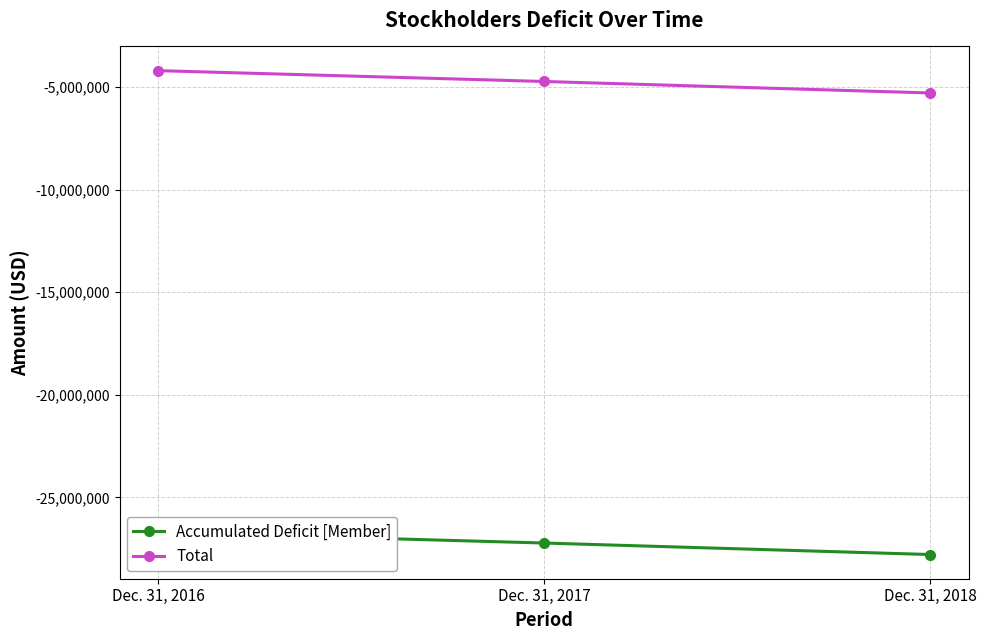

Which series has the largest total across all categories?

Total